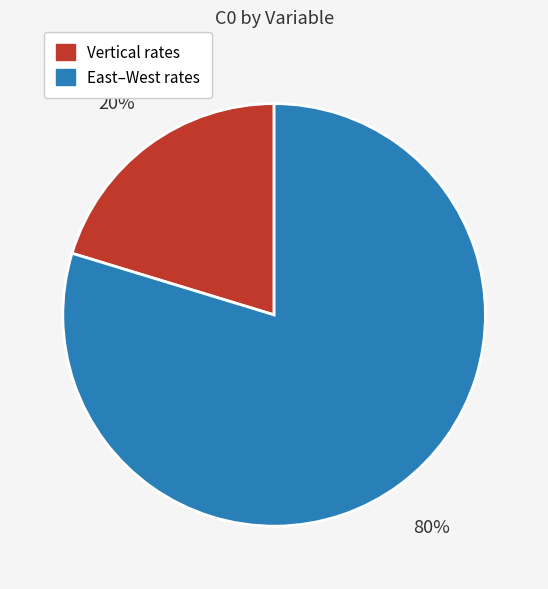

Is it true that Vertical rates is 20% of the pie?

True